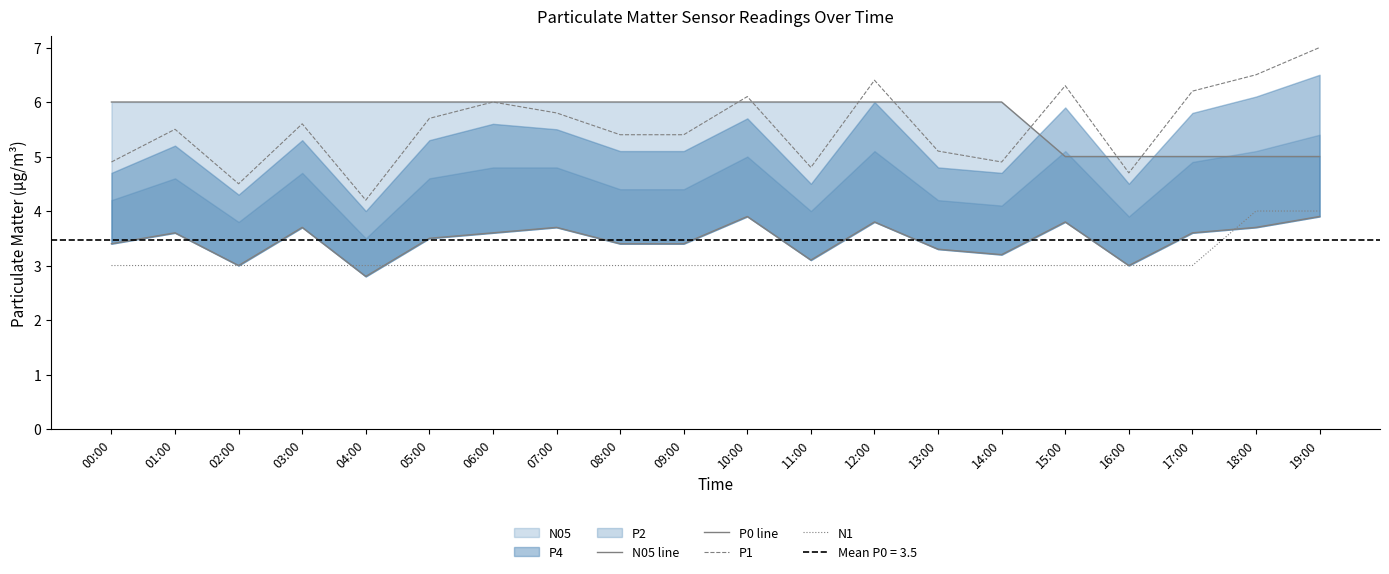

What is the difference between the highest and lowest values at 08:00?

3.0